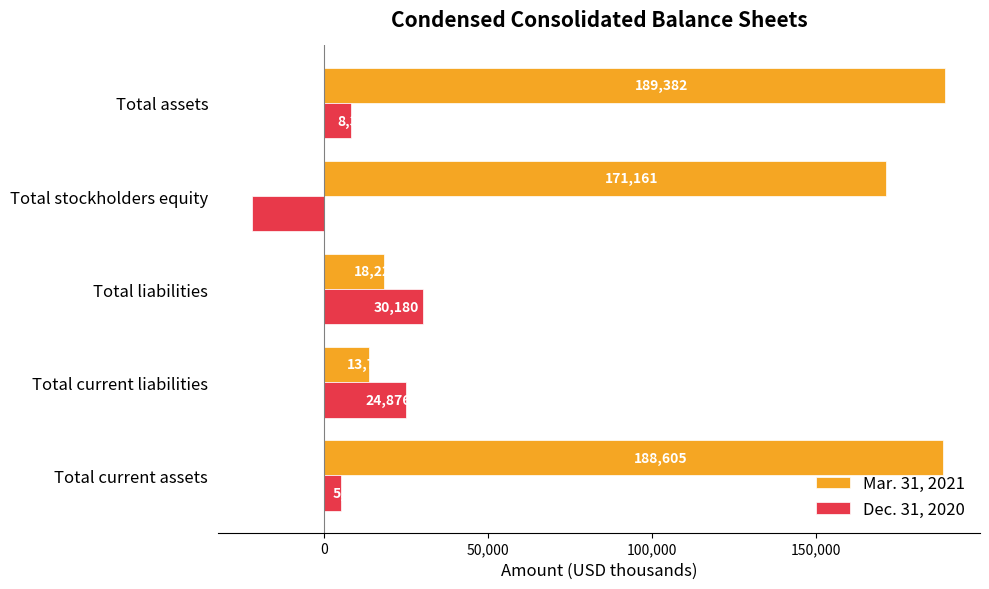

What is the difference between the highest and lowest values at Total liabilities?

11959